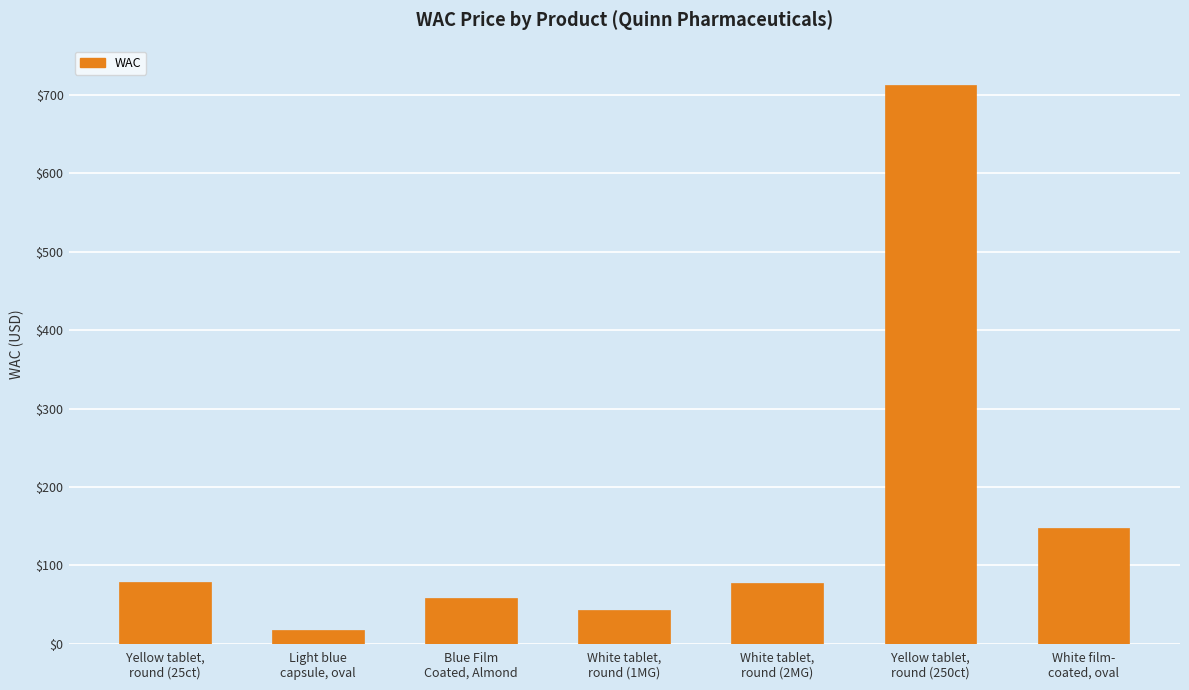

What is the ratio of the value at White film-
coated, oval to the value at White tablet,
round (1MG)?

3.4